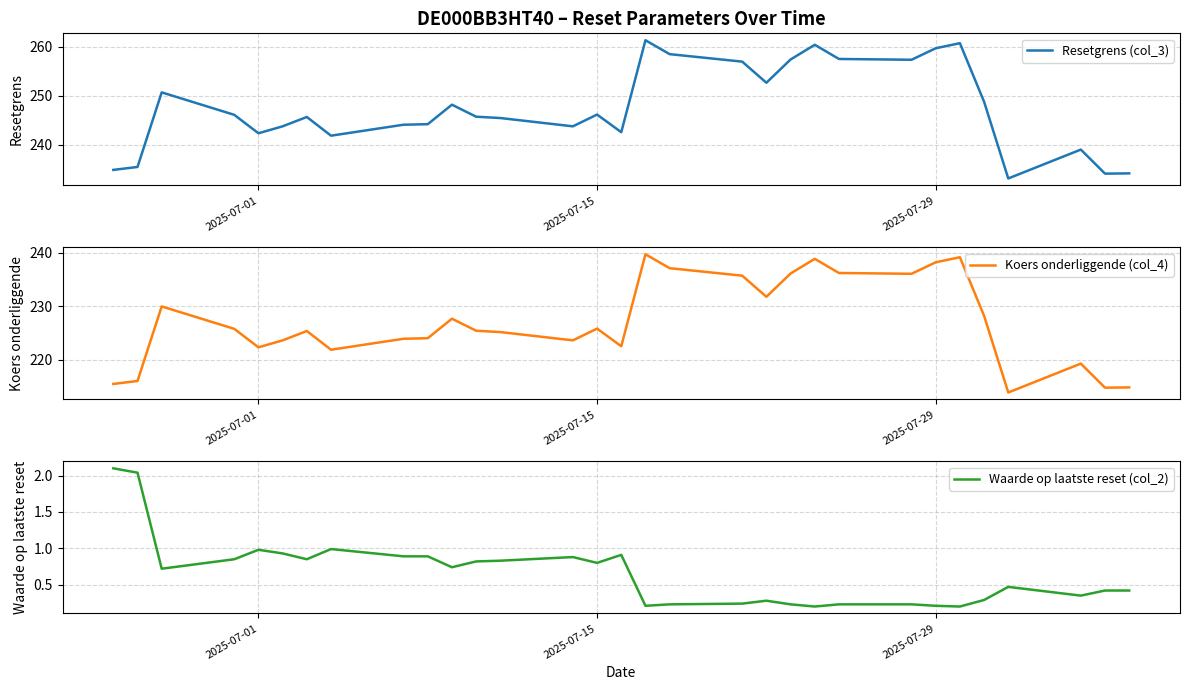

What is the minimum value shown in the chart?

0.2